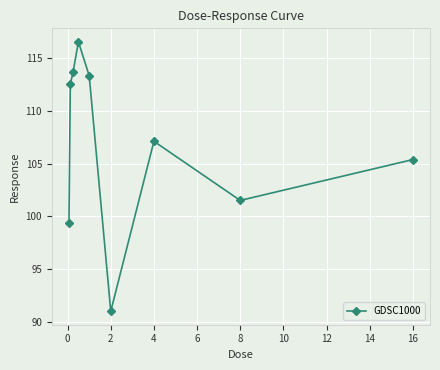

True or false: there are more than 2 points higher than both neighbors.

False